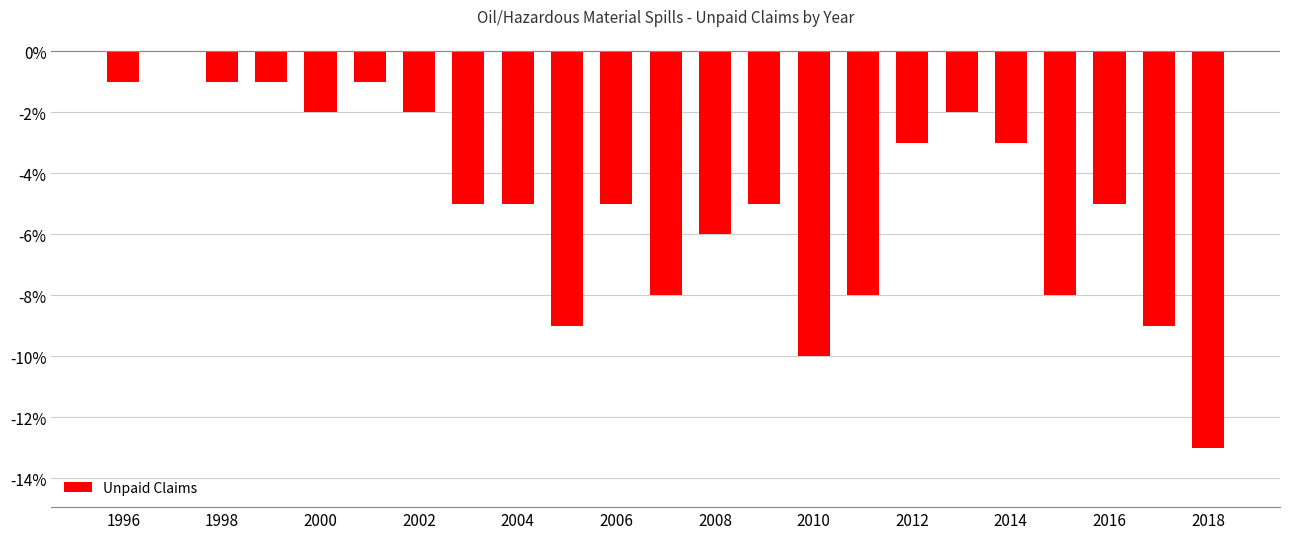

Reading left to right, list all the values displayed in this chart.

-1	0	-1	-1	-2	-1	-2	-5	-5	-9	-5	-8	-6	-5	-10	-8	-3	-2	-3	-8	-5	-9	-13